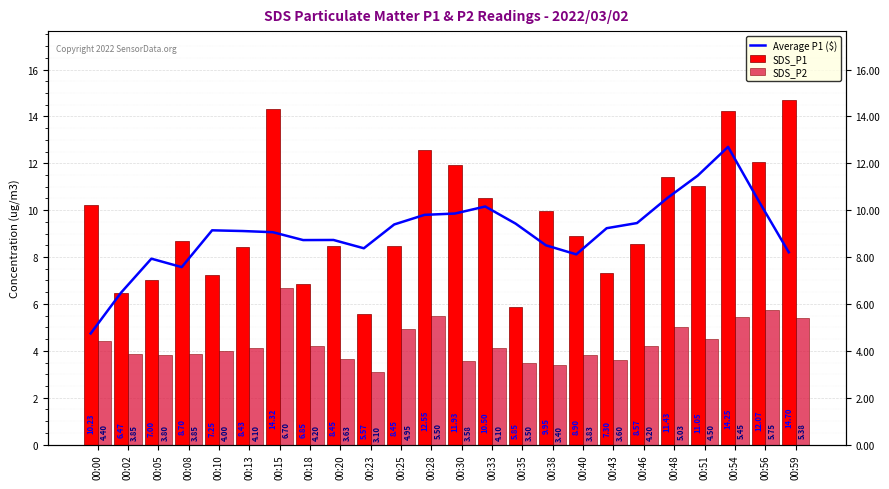

What are all the series names shown in the legend?

Average P1 ($), SDS_P1, SDS_P2